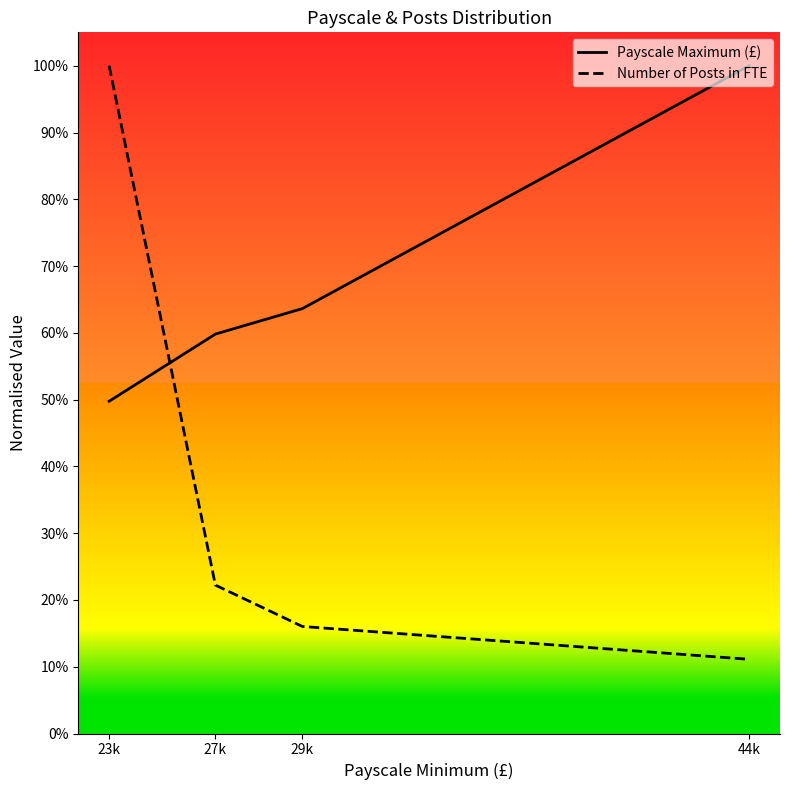

List the labels in order of Payscale Maximum (£) value, largest first.

44k, 29k, 27k, 23k